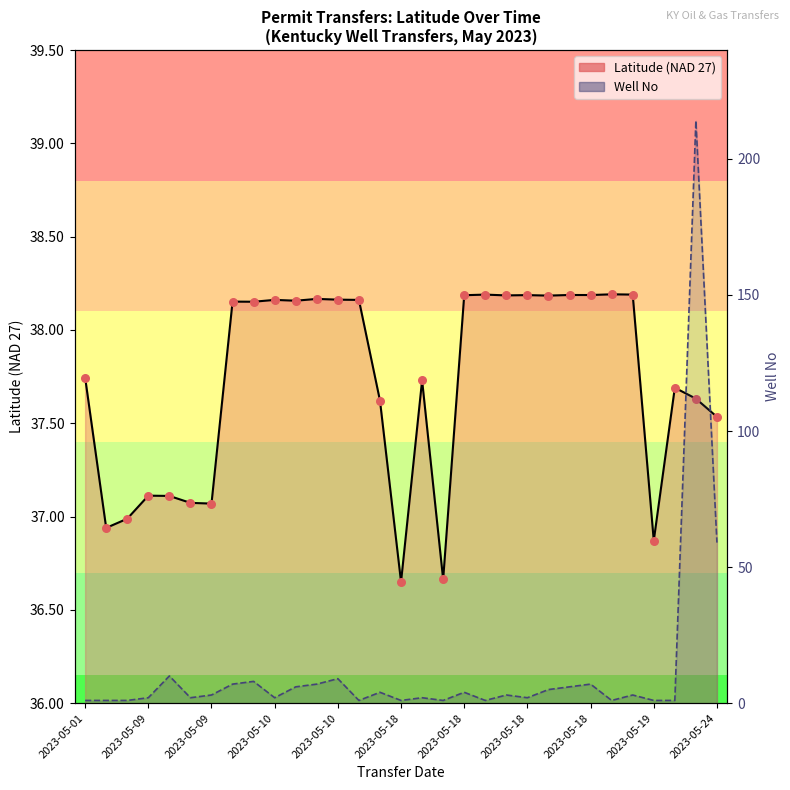

Is the value of Latitude (NAD 27) at 27 greater than the value of Well No at 29?

No